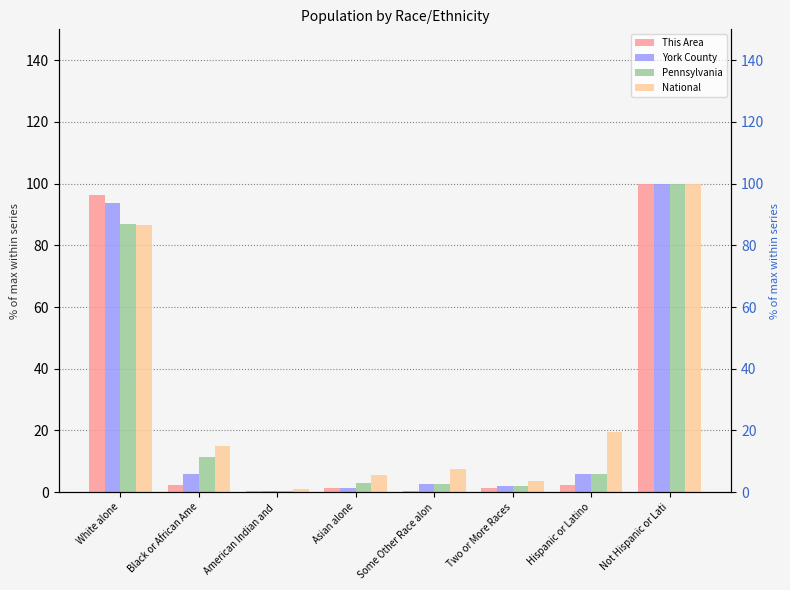

How many bars are there in total?

32